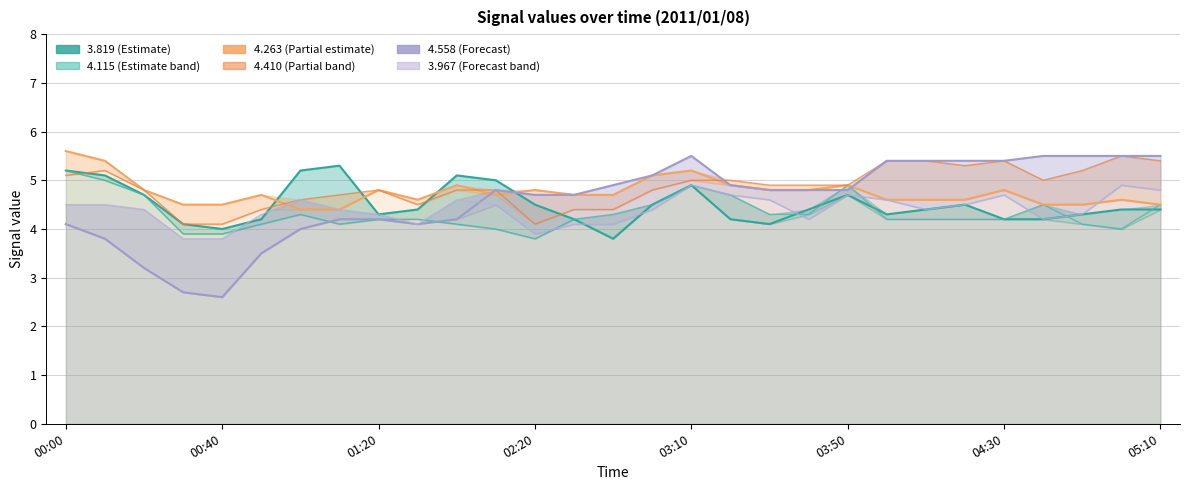

What is the difference between the maximum and minimum values in the 3.967 series?

1.1